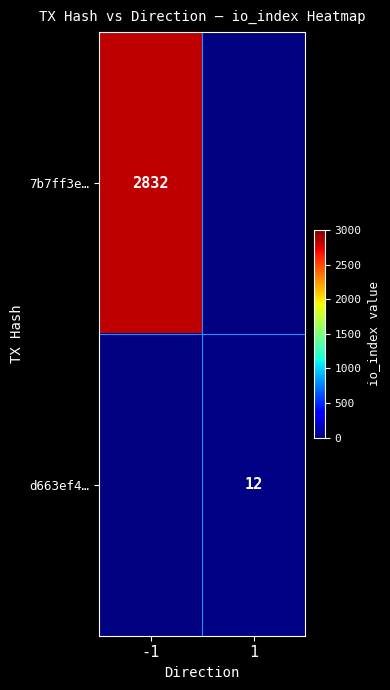

Count the number of data series in this chart.

2